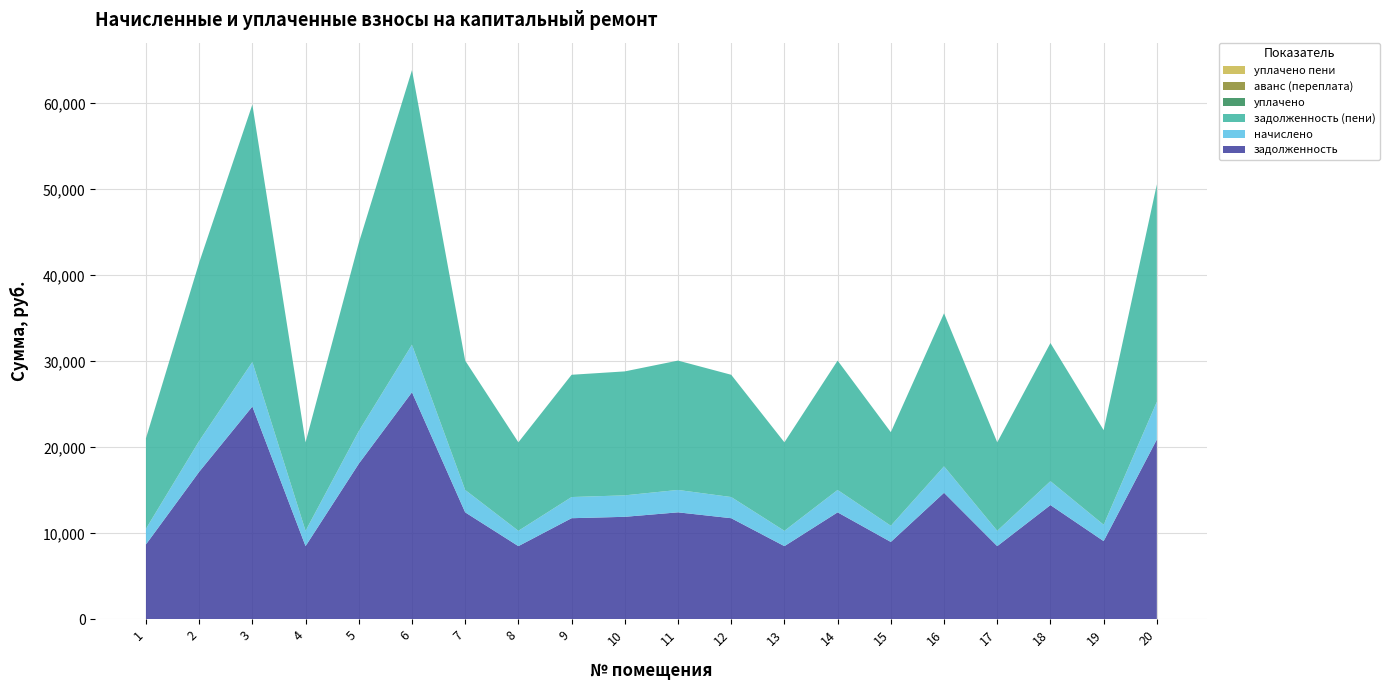

Reading right to left, extract all data points from this chart.

задолженность: 20=20919.7	19=9095.5	18=13285.9	17=8510.8	16=14715.2	15=8998.1	14=12441.4	13=8510.8	12=11759.2	11=12441.4	10=11921.6	9=11759.2	8=8510.8	7=12441.4	6=26409.5	5=18093.6	4=8510.8	3=24752.8	2=17151.6	1=8705.8
начислено: 20=4381.8	19=1905.1	18=2782.8	17=1782.6	16=3082.2	15=1884.7	14=2605.9	13=1782.6	12=2463.0	11=2605.9	10=2497.1	9=2463.0	8=1782.6	7=2605.9	6=5531.6	5=3789.8	4=1782.6	3=5184.6	2=3592.6	1=1823.5
задолженность (пени): 20=25301.5	19=11000.6	18=16068.7	17=10293.4	16=17797.4	15=10882.8	14=15047.3	13=10293.4	12=14222.2	11=15047.3	10=14418.7	9=14222.2	8=10293.4	7=15047.3	6=31941.1	5=21883.4	4=10293.4	3=29937.4	2=20744.2	1=10514.2
уплачено: 20=0.0	19=0.0	18=0.0	17=0.0	16=0.0	15=0.0	14=0.0	13=0.0	12=0.0	11=0.0	10=0.0	9=0.0	8=0.0	7=0.0	6=0.0	5=0.0	4=0.0	3=0.0	2=0.0	1=15.0
аванс (переплата): 20=0.0	19=0.0	18=0.0	17=0.0	16=0.0	15=0.0	14=0.0	13=0.0	12=0.0	11=0.0	10=0.0	9=0.0	8=0.0	7=0.0	6=0.0	5=0.0	4=0.0	3=0.0	2=0.0	1=0.0
уплачено пени: 20=0.0	19=0.0	18=0.0	17=0.0	16=0.0	15=0.0	14=0.0	13=0.0	12=0.0	11=0.0	10=0.0	9=0.0	8=0.0	7=0.0	6=0.0	5=0.0	4=0.0	3=0.0	2=0.0	1=0.0